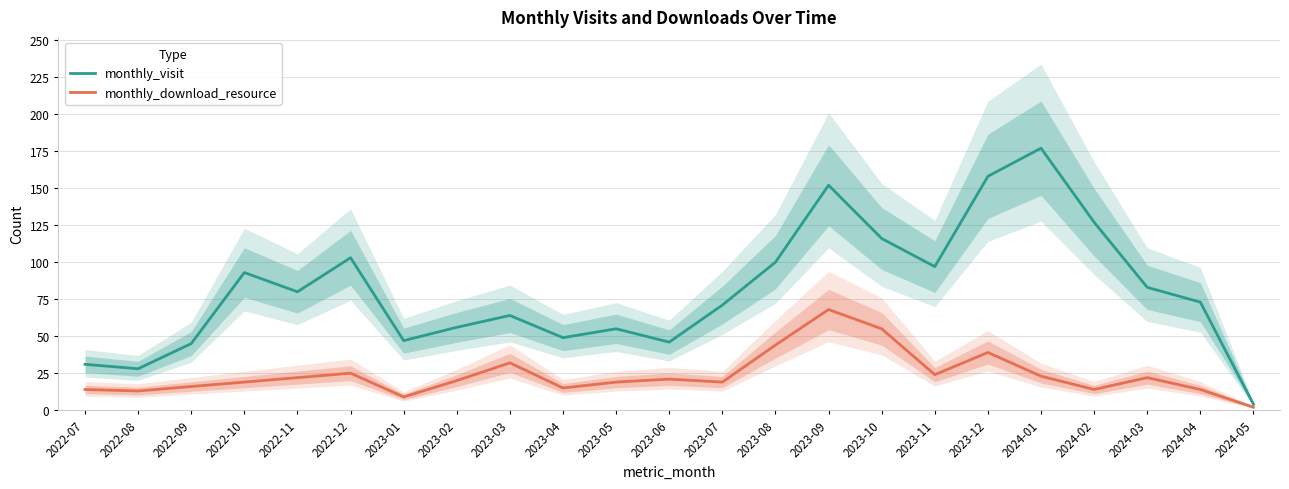

True or false: monthly_visit and monthly_download_resource intersect in this chart.

False